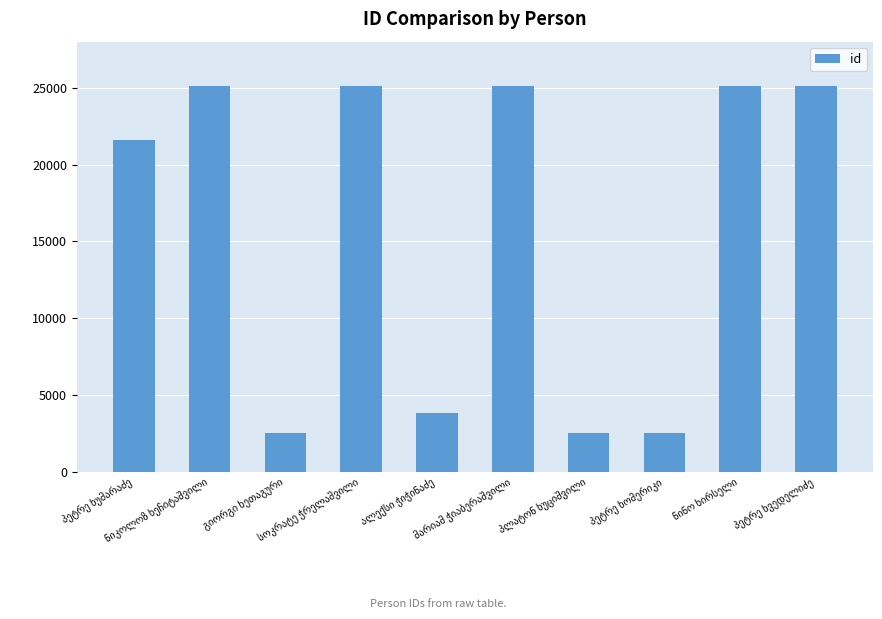

What is the sum of all values?

158646